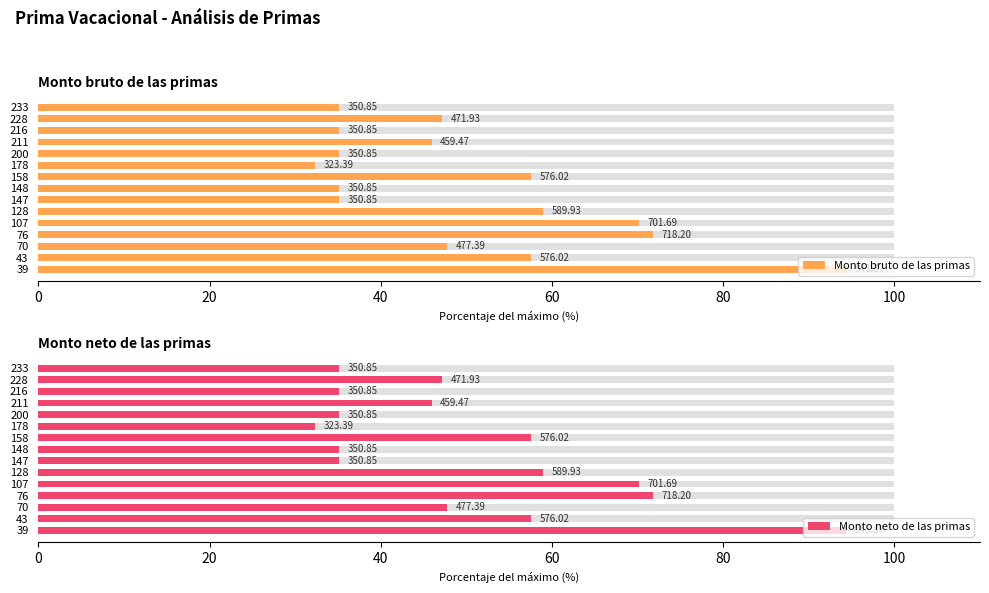

How many values in the Monto bruto de las primas series exceed 47?

8